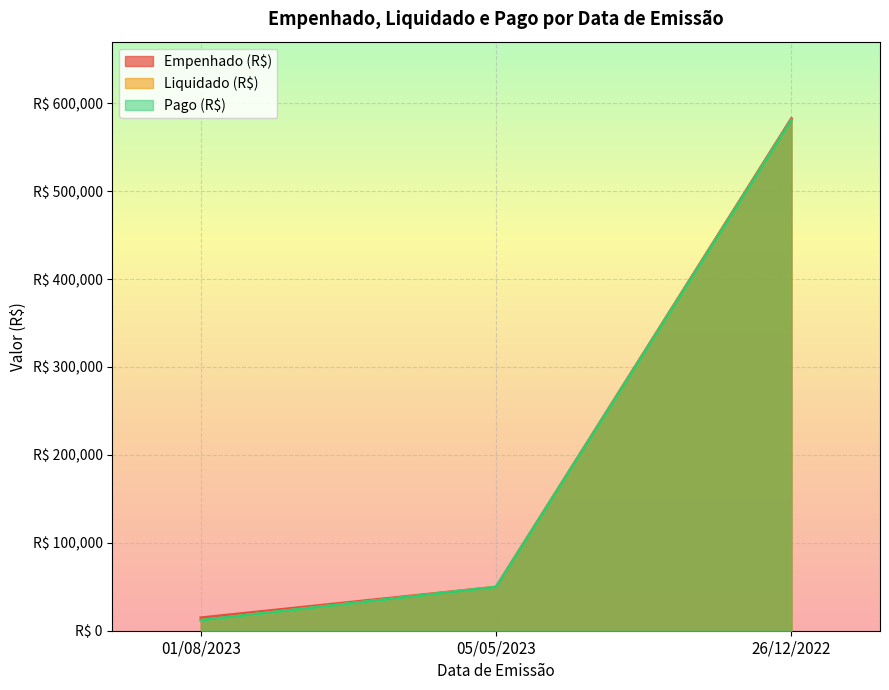

Reading left to right, extract all data points from this chart.

Empenhado (R$): 14758.9	49680.0	582621.8
Liquidado (R$): 11928.7	49680.0	580857.6
Pago (R$): 11928.7	49680.0	580857.6